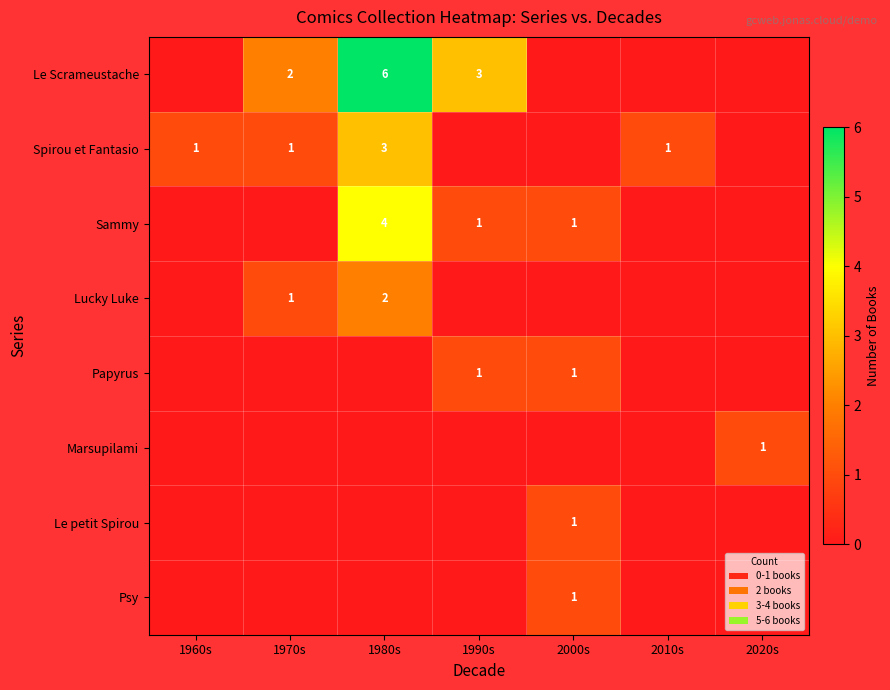

The Sammy series shows 0 at 1970s. True or false?

True